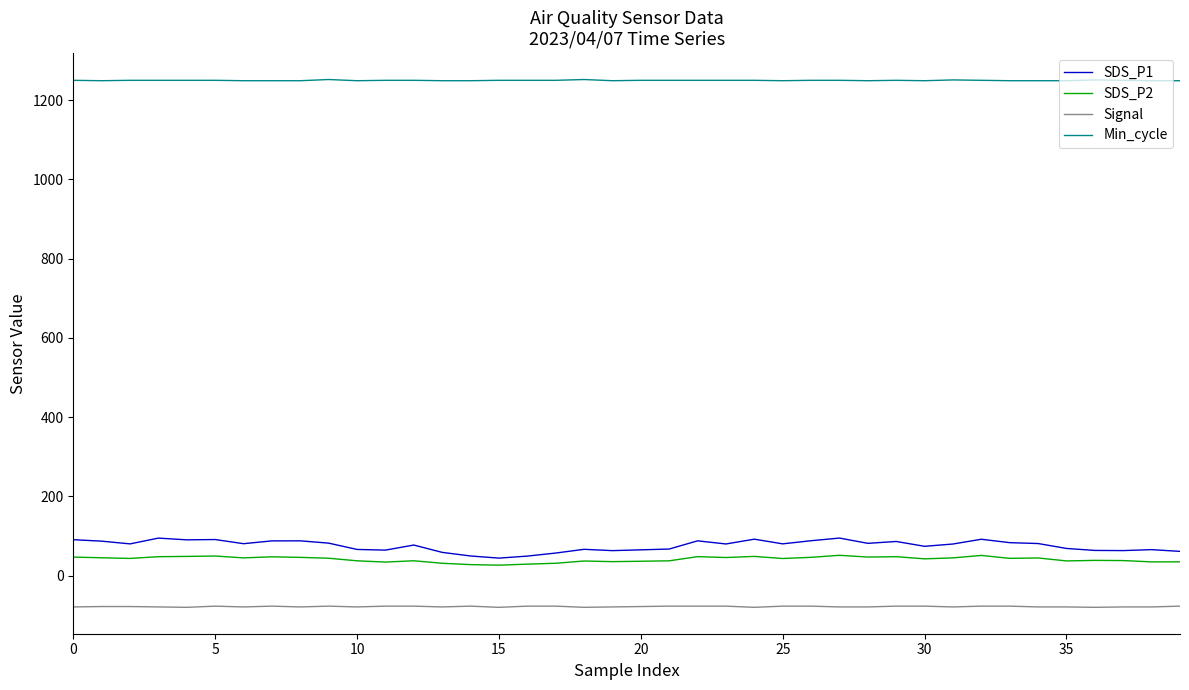

True or false: Min_cycle and SDS_P1 cross at least once.

False